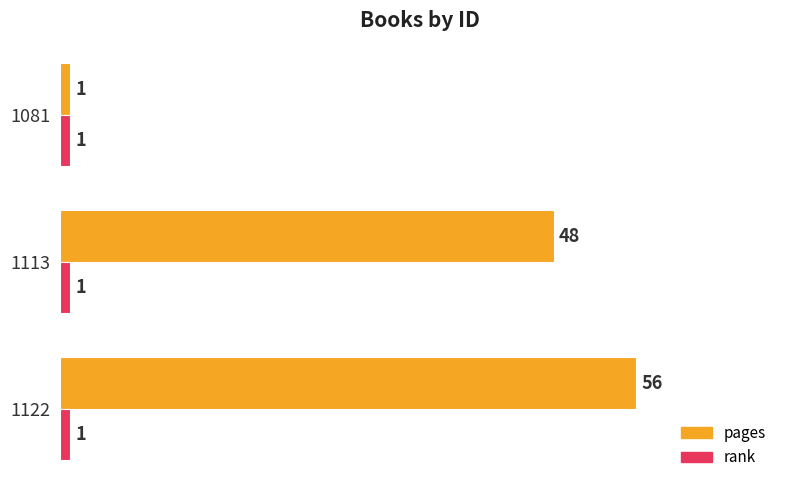

What is the average value of the pages series?

35